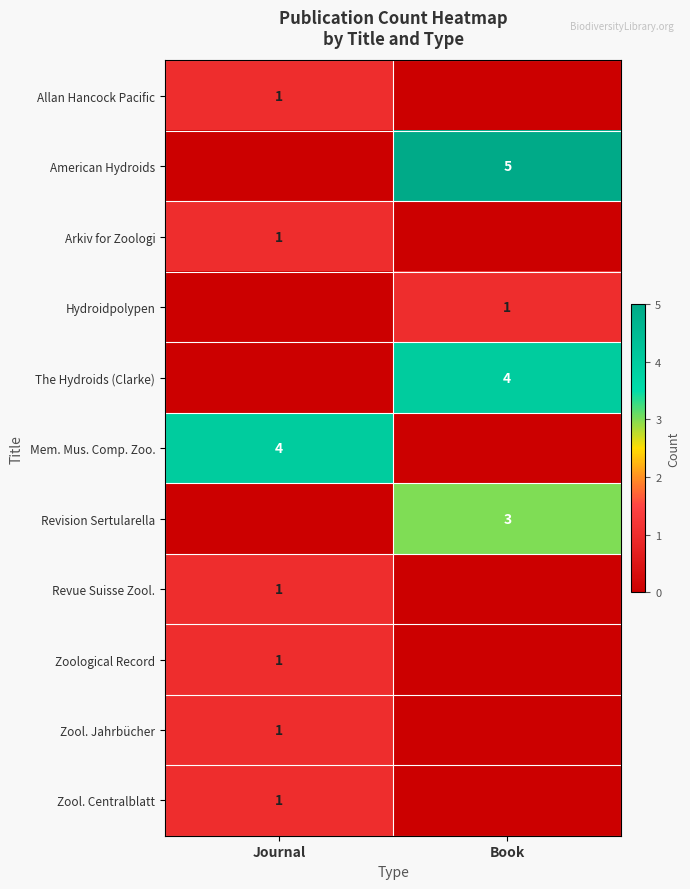

The value of American Hydroids at Book is 5. True or false?

True